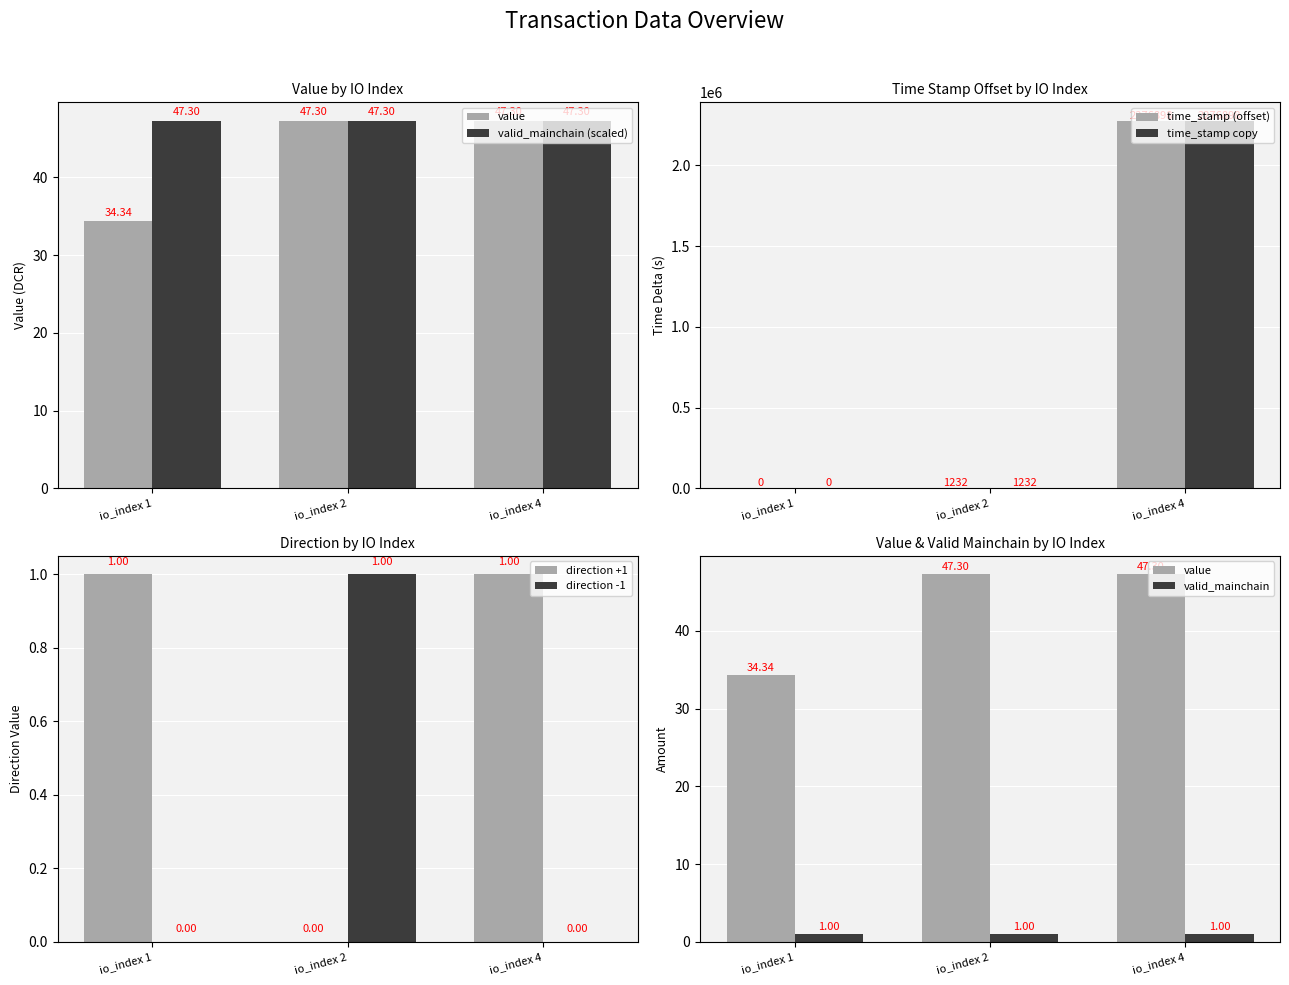

What is the sum of all time_stamp (offset) values?

2278130